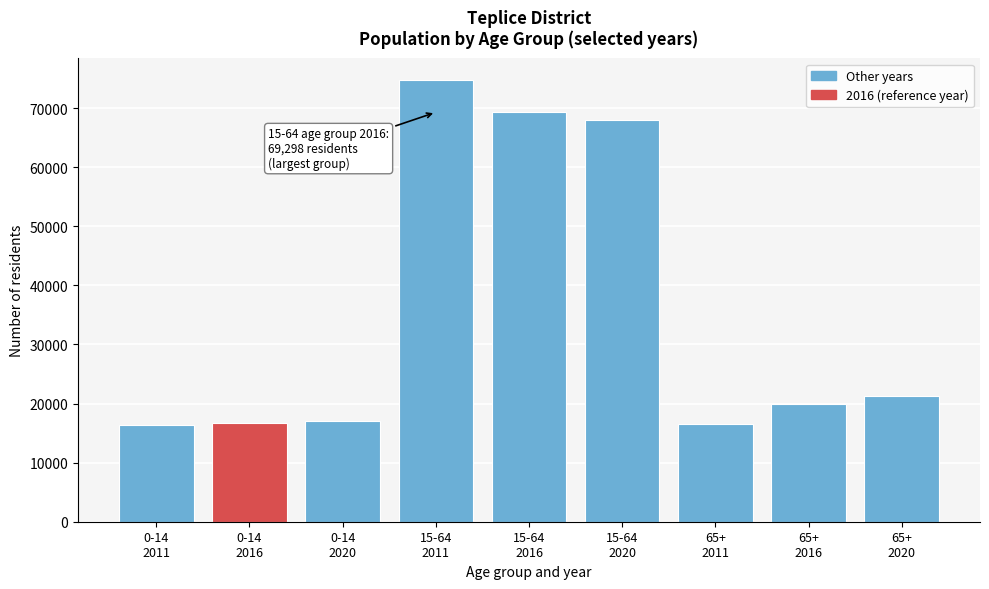

What is the smallest value displayed?

16344